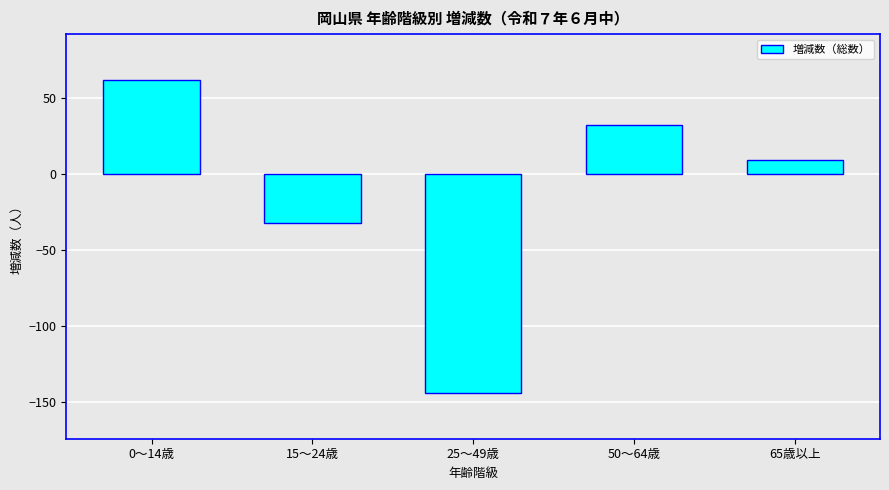

Reading left to right, what are all the values shown in this chart?

62	-32	-144	32	9